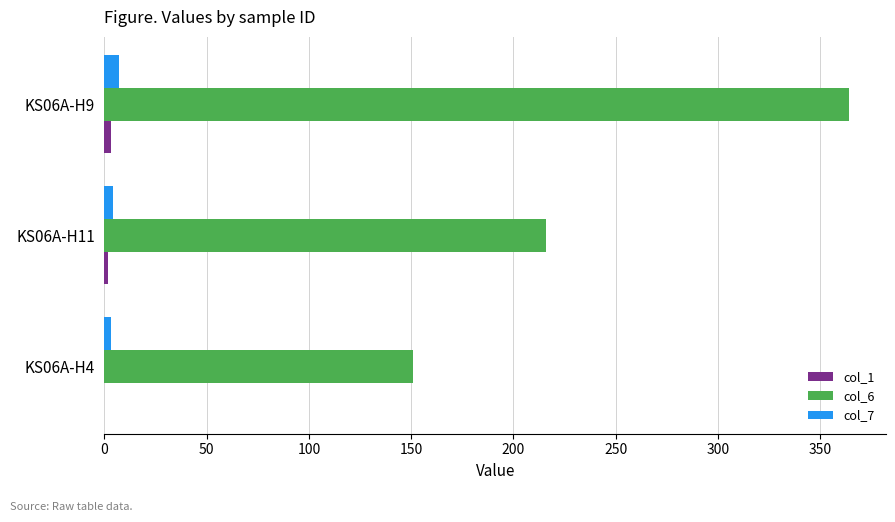

What is the maximum value for col_6?

364.0